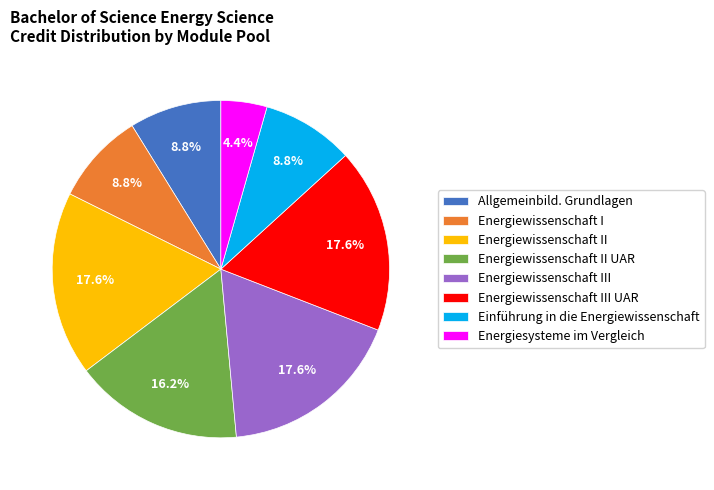

Is Energiewissenschaft III the majority of the pie?

No